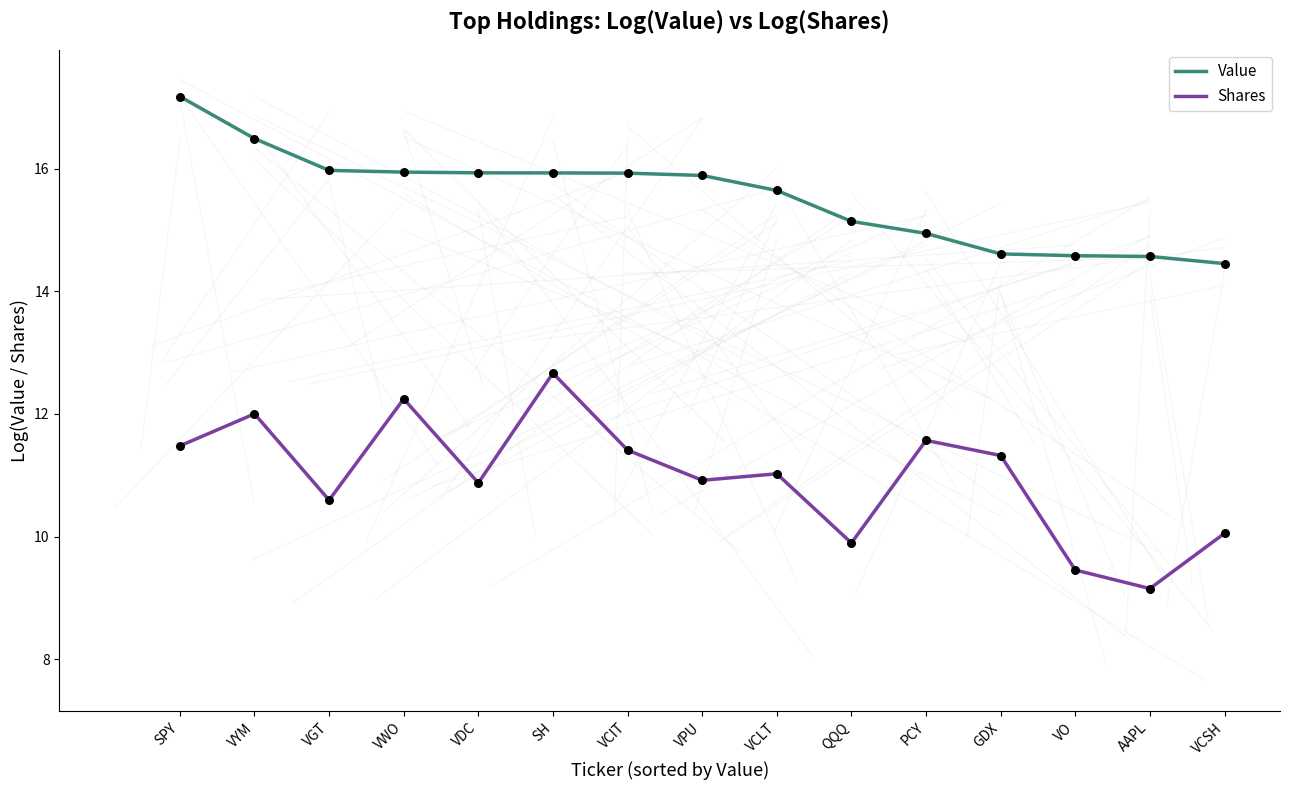

Is the value of Value at VGT greater than the value of Shares at VPU?

Yes